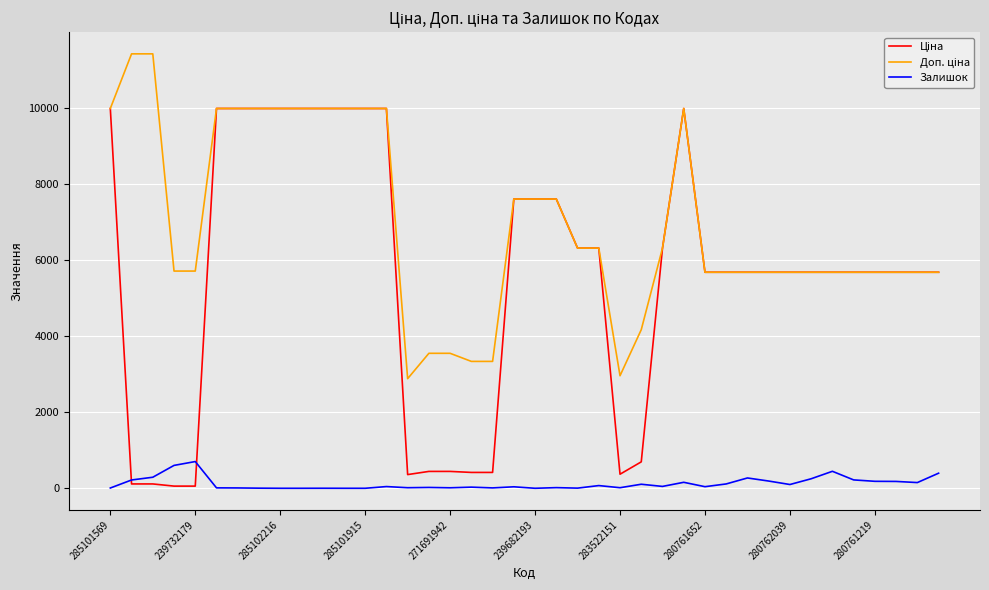

What is the greatest value displayed?

11410.0